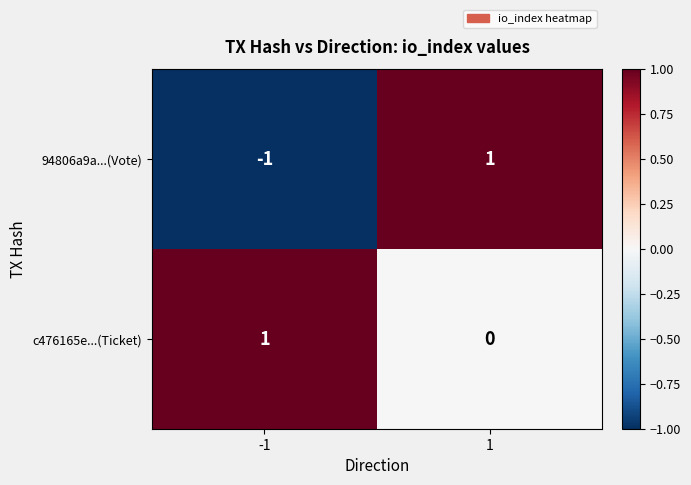

What is the spread (max minus min) of values at 1?

1